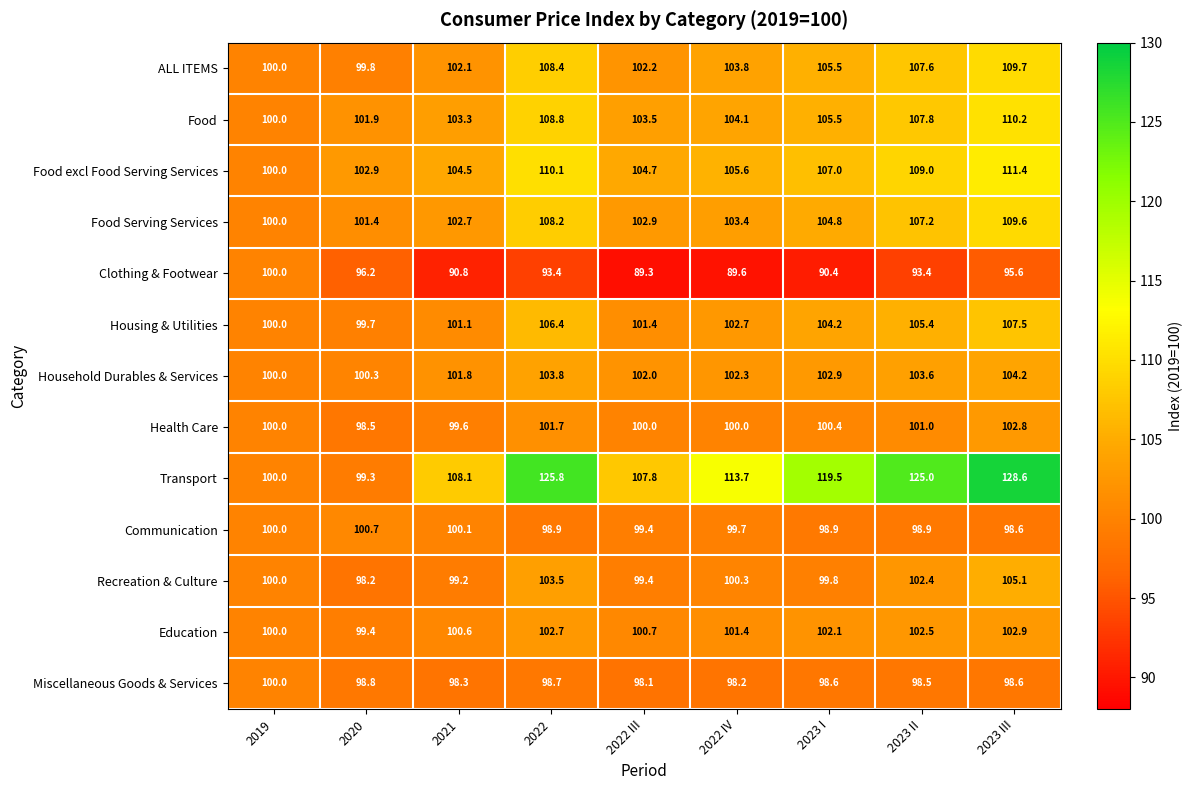

At which category is the sum across all series the highest?

2023 III